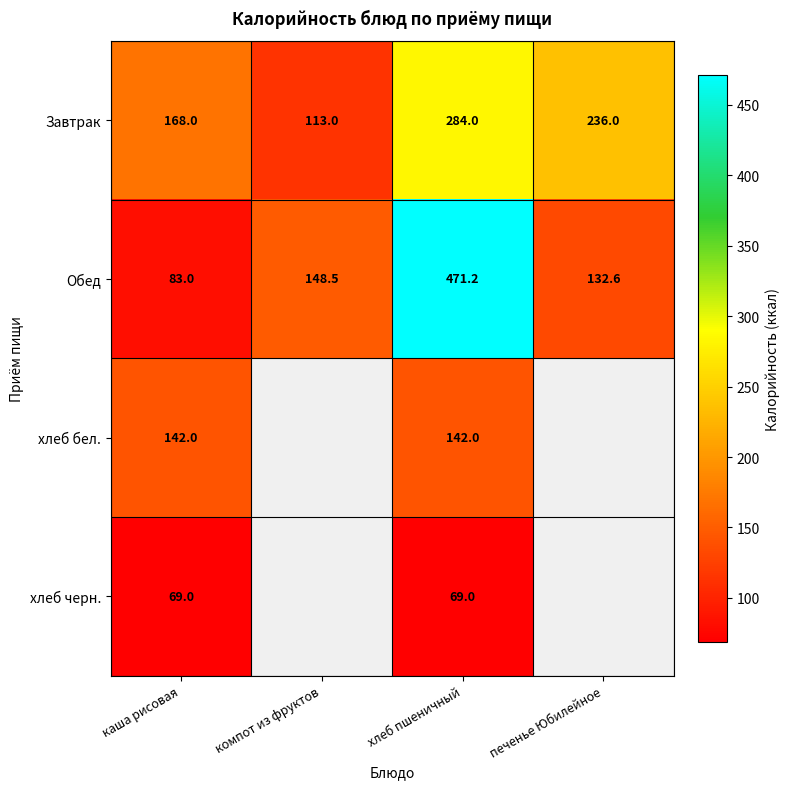

What is the greatest value displayed?

471.2